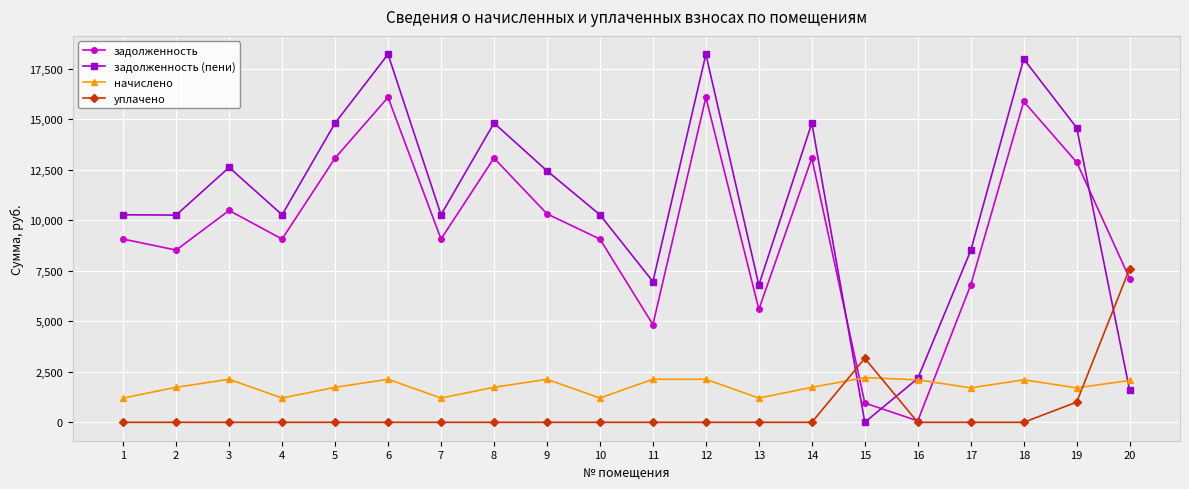

How many values in the уплачено series exceed 0?

3